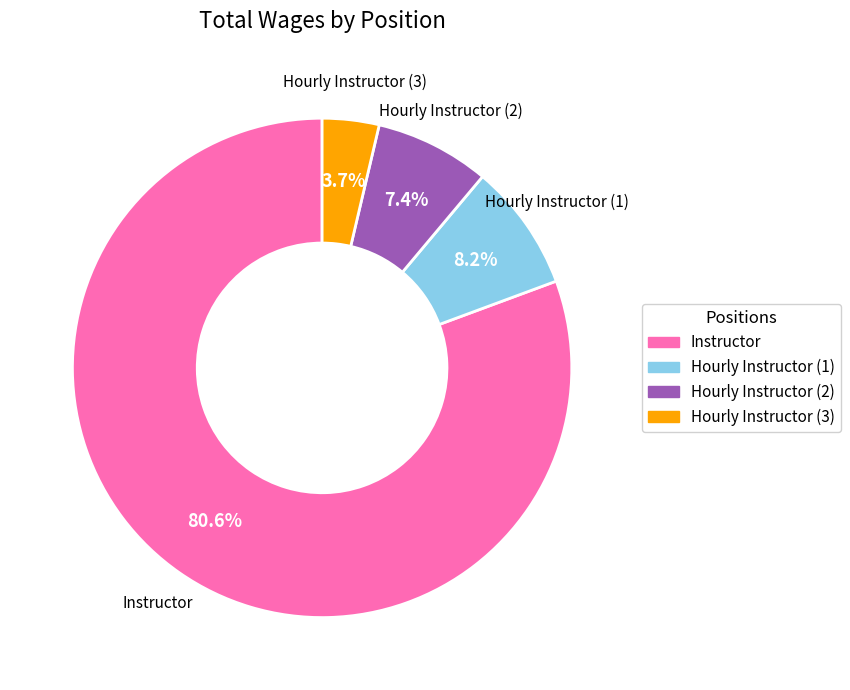

Is there any slice that represents more than half of the pie?

Yes